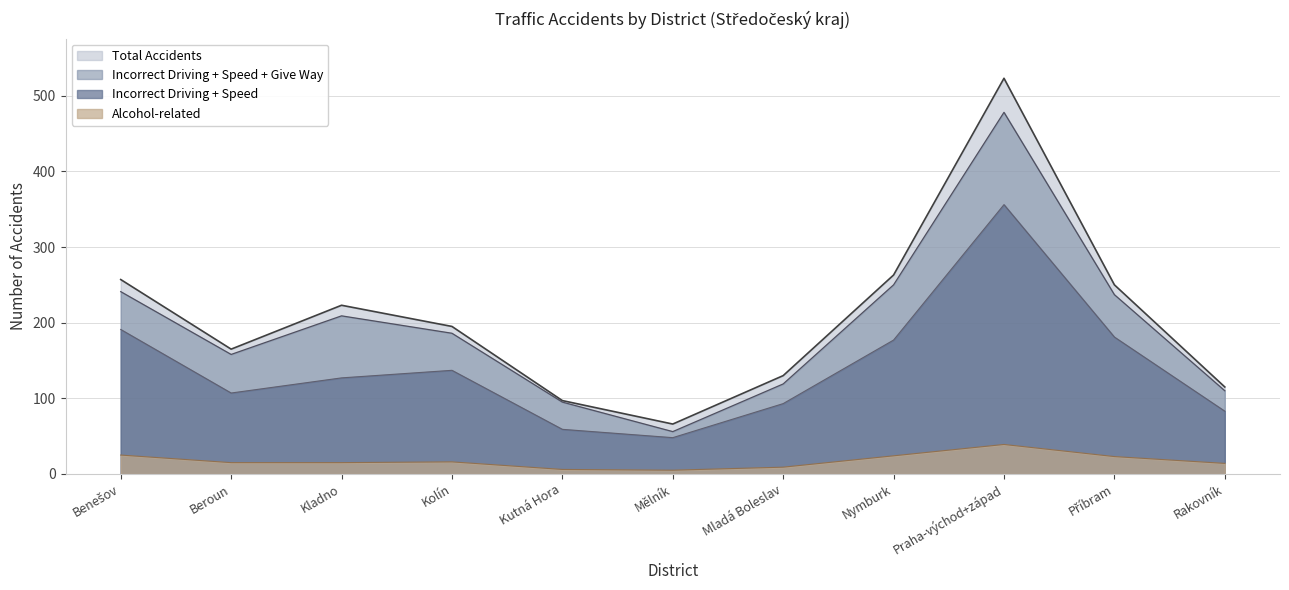

What is the approximate value of Incorrect Driving + Speed + Give Way at Kolín?

186